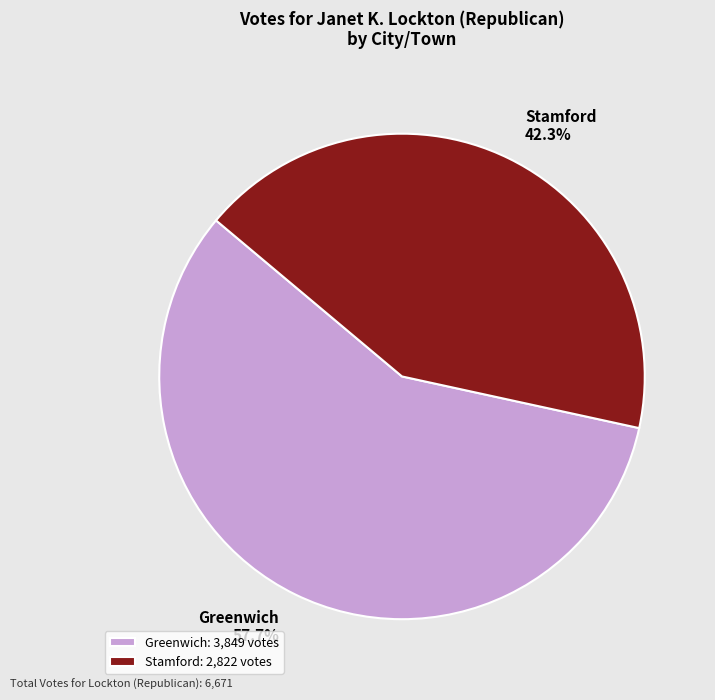

What is the smallest slice in the pie chart?

Stamford